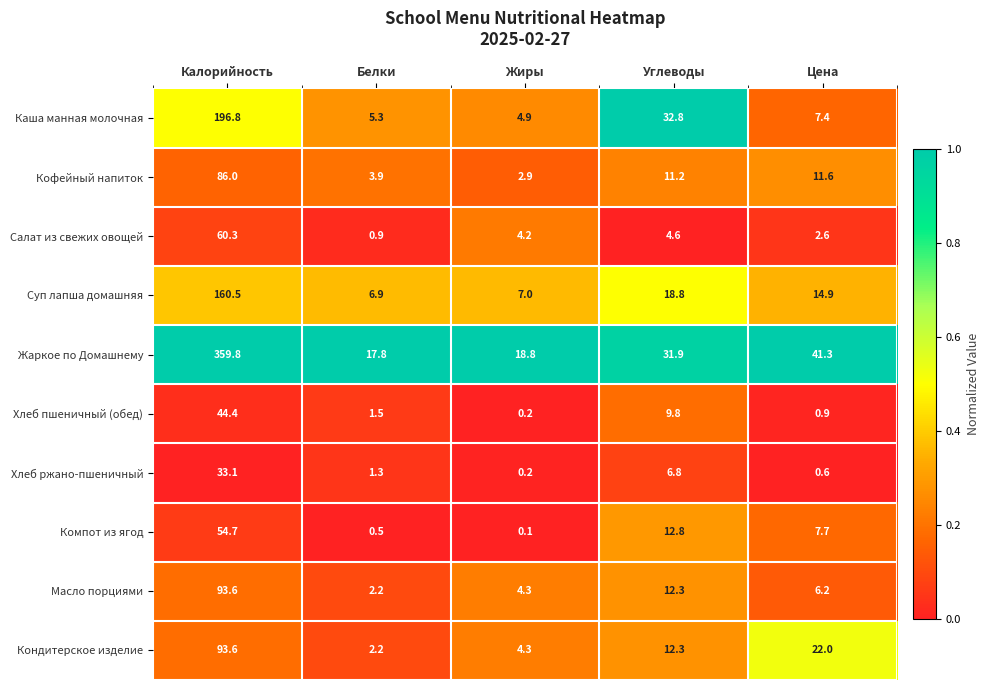

What is the approximate value of Кондитерское изделие at Калорийность?

93.6